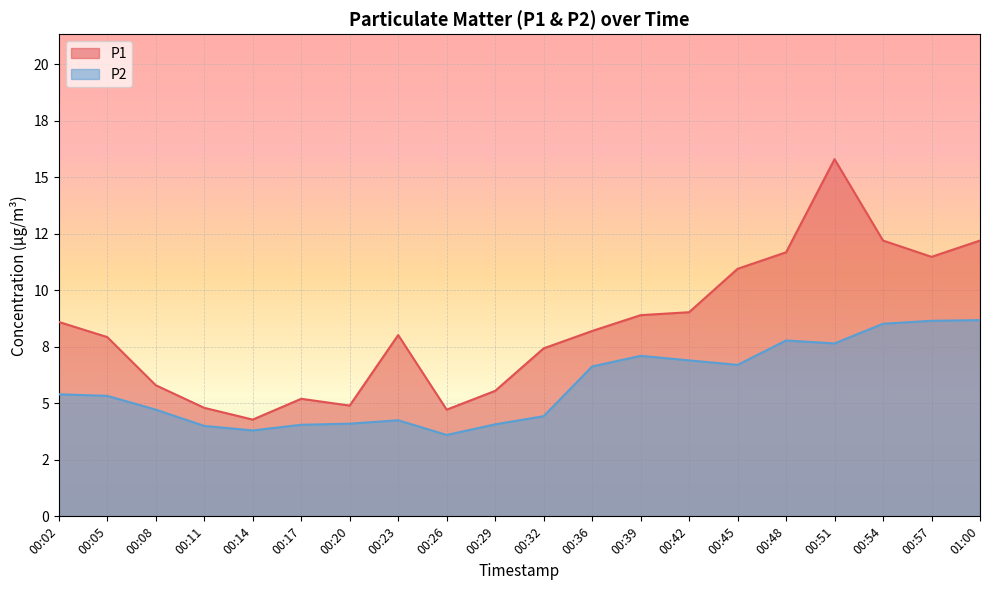

What is the spread (max minus min) of values at 00:32?

3.0